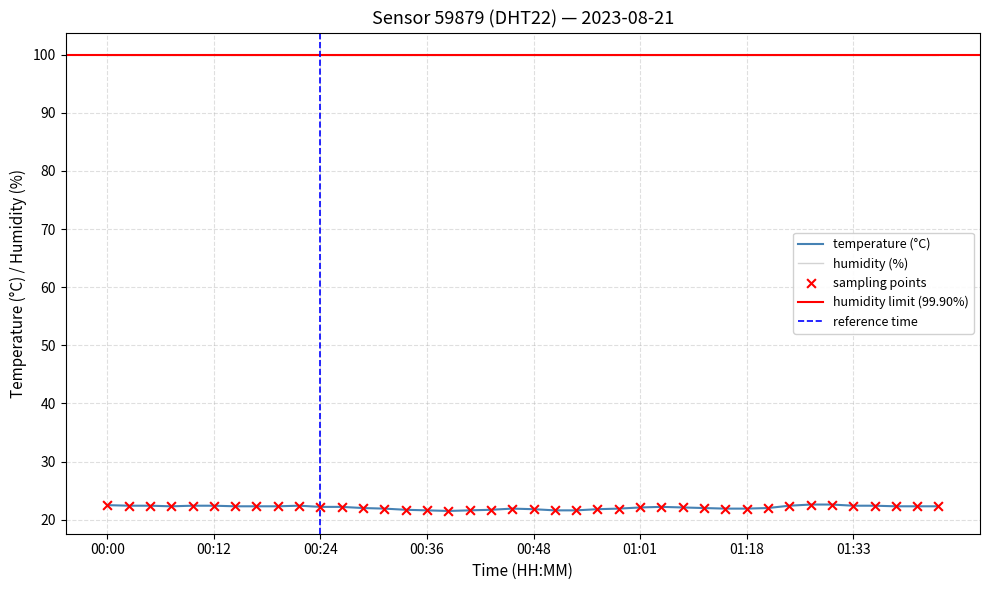

Between 00:58 and 00:53, which is larger?

00:58